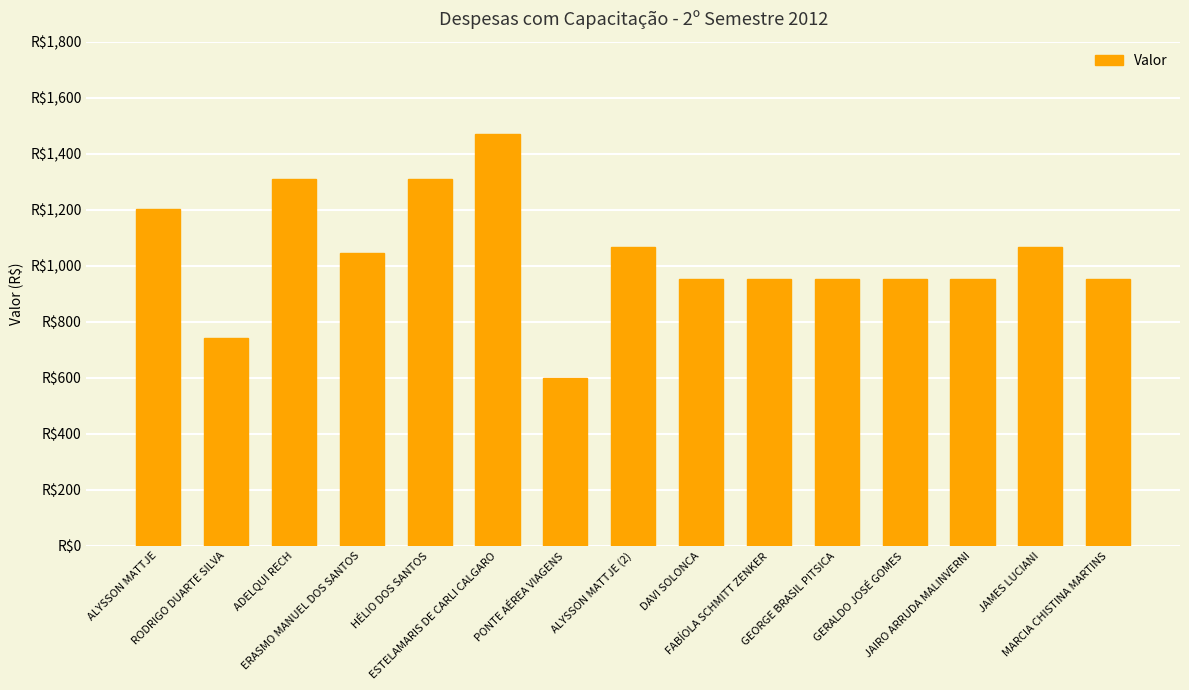

Are the bars horizontal?

No